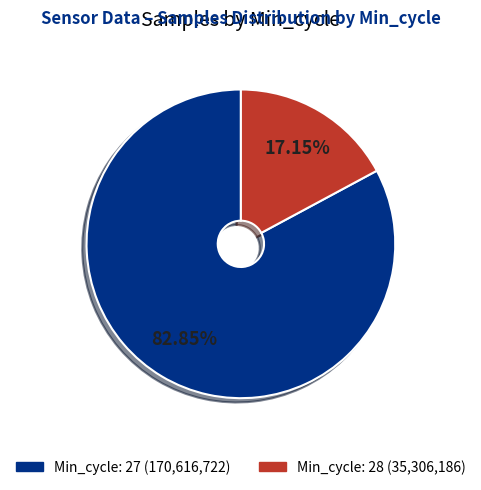

Is there any slice that represents more than half of the pie?

Yes